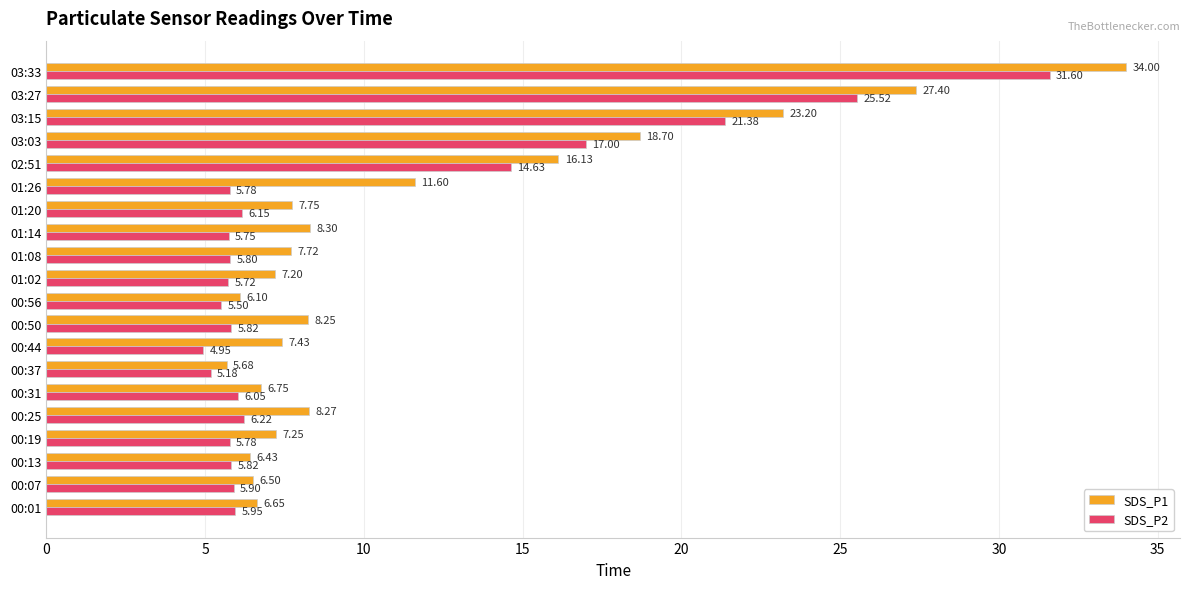

What is the average value of the SDS_P1 series?

11.6